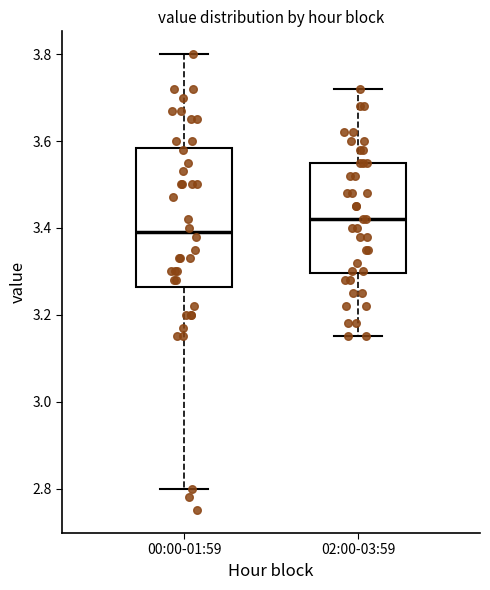

Reading left to right, read every box against the y-axis: the position of its median line, the range the box covers, and the ends of its whiskers. The values are not printed on the chart, so give them approximately, as read against the axis.

00:00-01:59: median 3.40, box 3.26 to 3.58, whiskers 2.80 to 3.80
02:00-03:59: median 3.42, box 3.30 to 3.56, whiskers 3.16 to 3.72